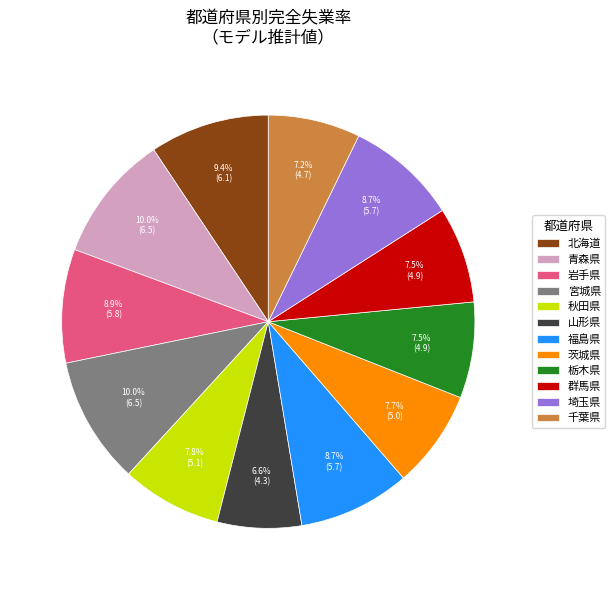

Is 青森県 the majority of the pie?

No